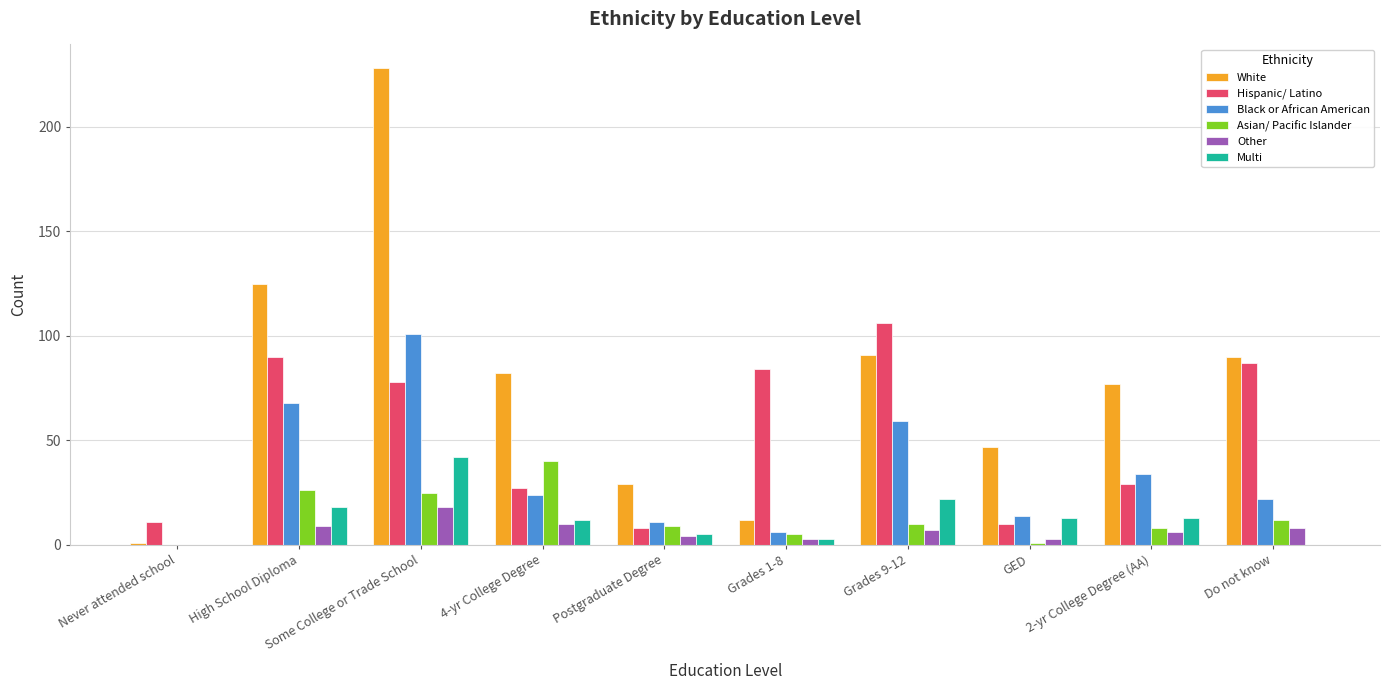

Is it true that Multi equals 3 at Grades 1-8?

True